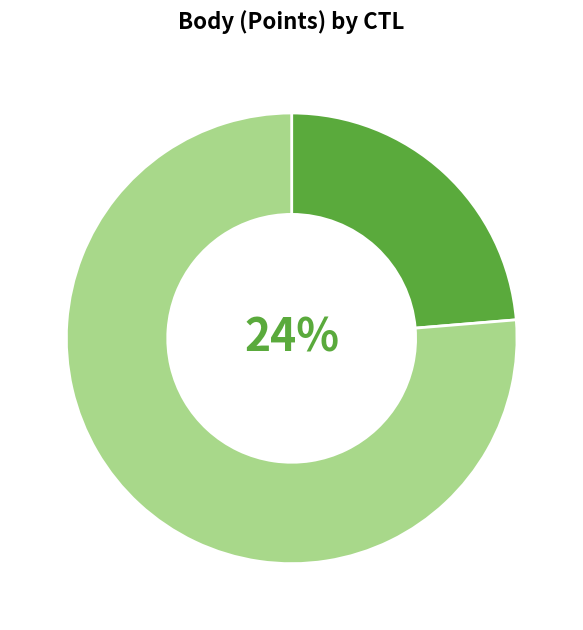

The 102128 slice represents 21% of the pie. True or false?

False